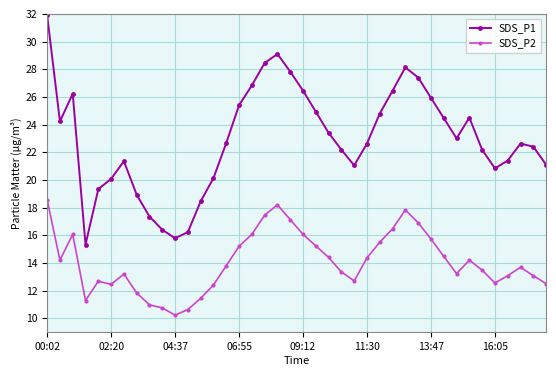

How many lines are shown in the chart?

2